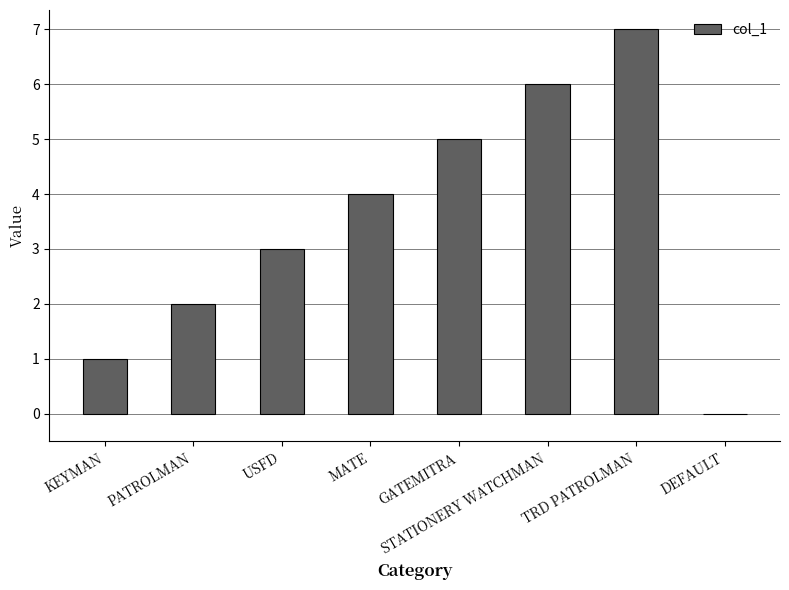

Which has a higher value, USFD or GATEMITRA?

GATEMITRA